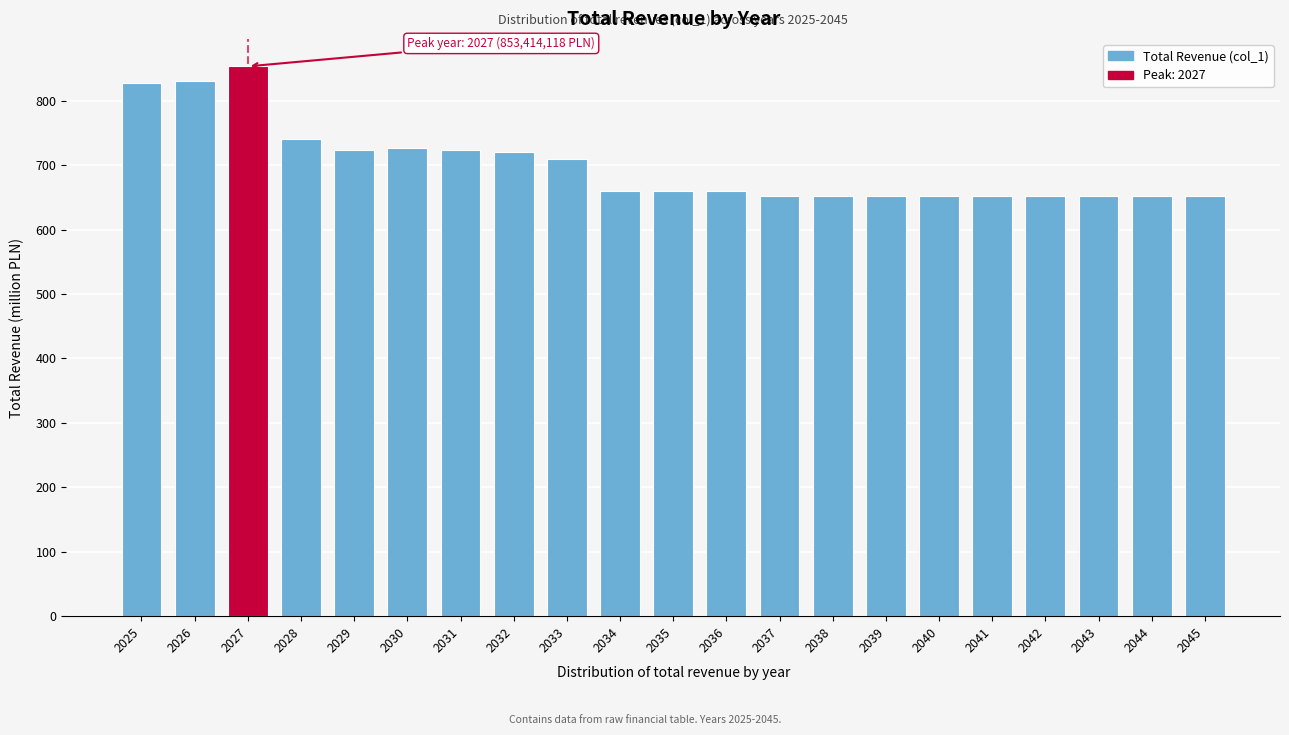

What is the smallest value displayed?

652.0